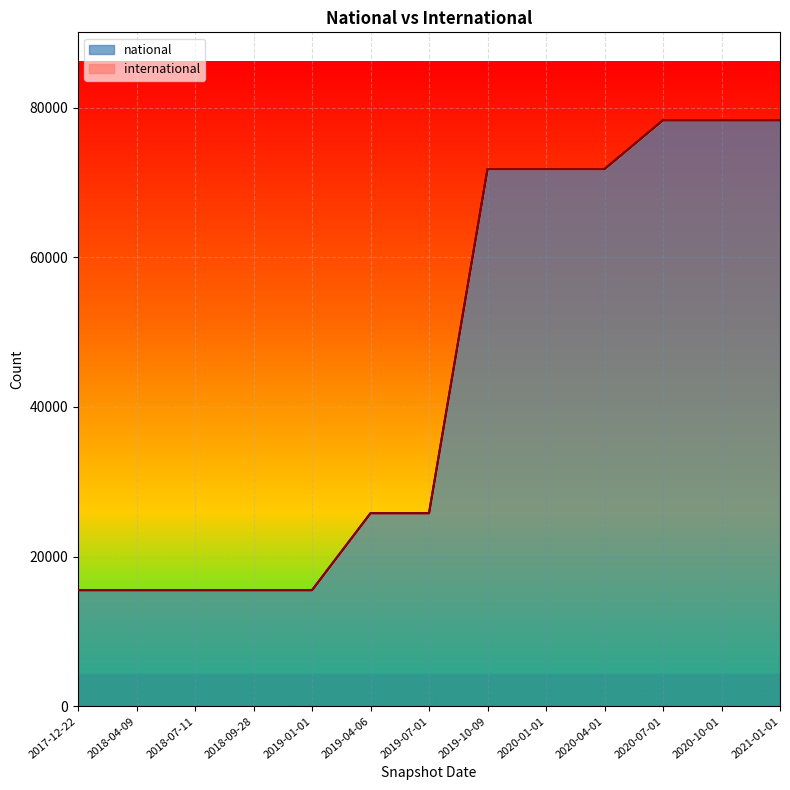

Which label corresponds to the smallest value in the chart?

2017-12-22